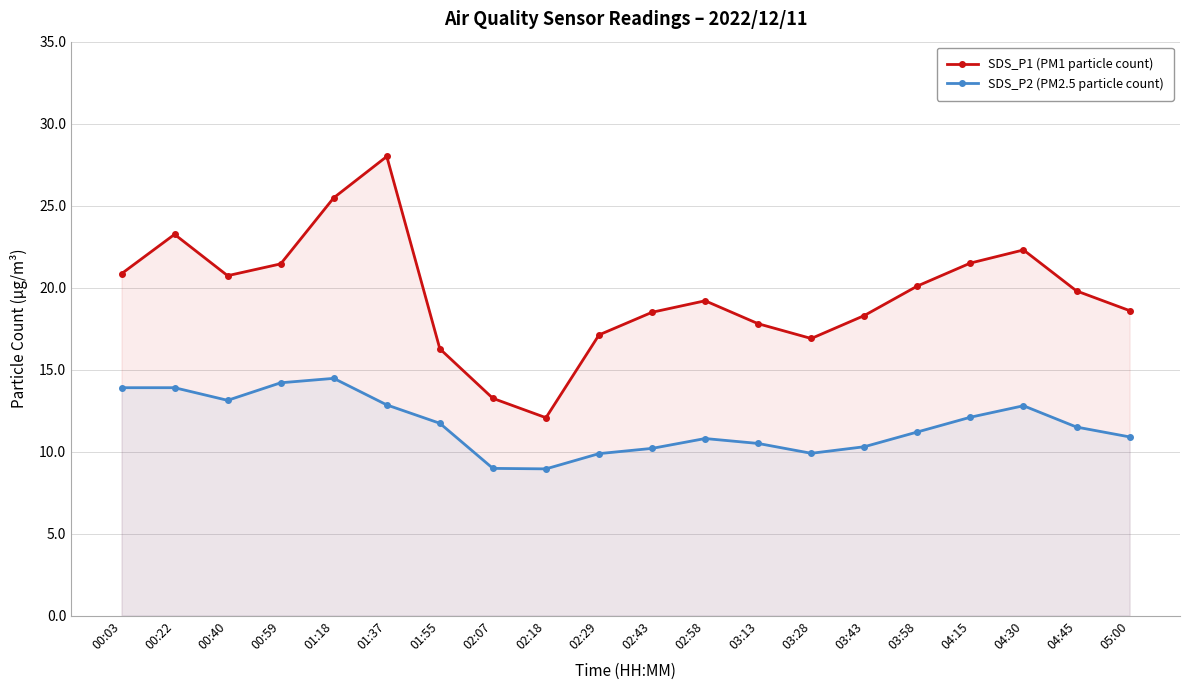

Which category has the highest value across all series?

01:37